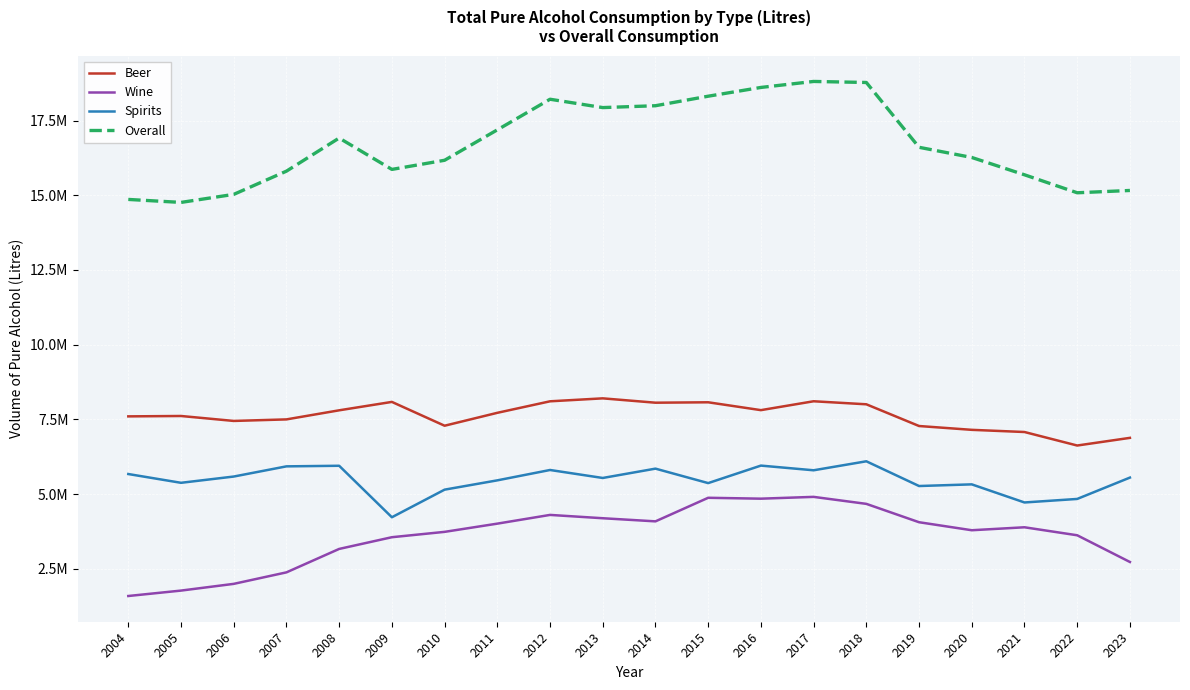

Which category has the highest value in the Beer series?

2013